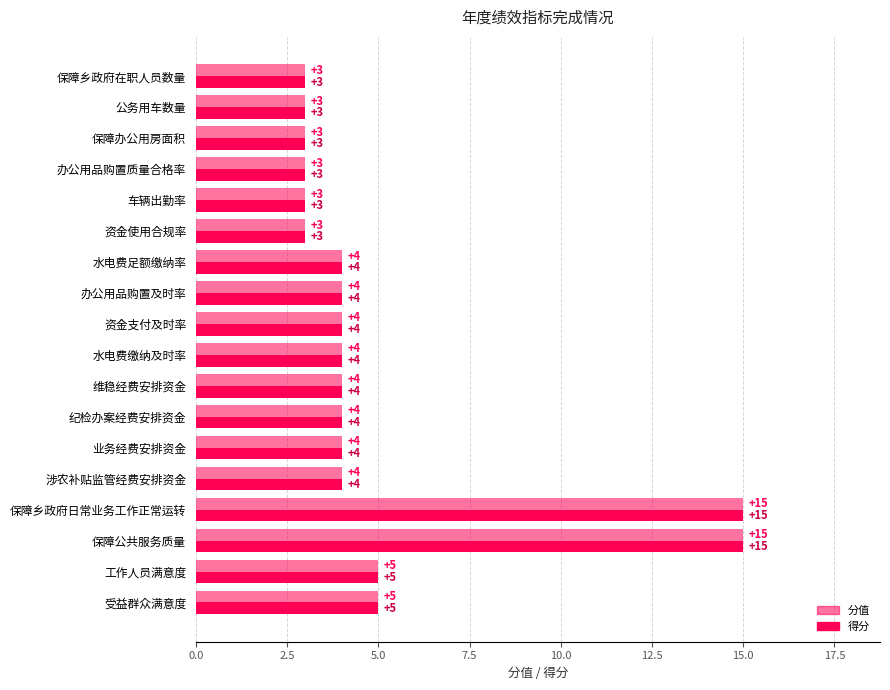

What is the minimum value for 得分?

3